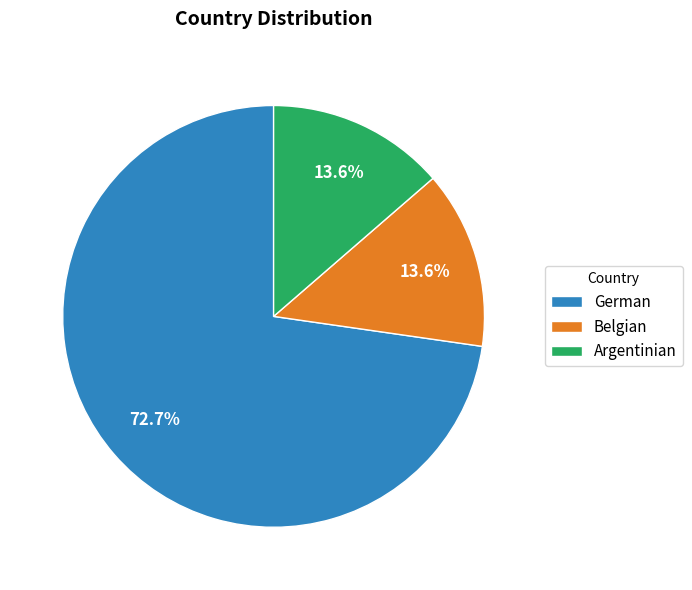

How many slices are in this pie chart?

3